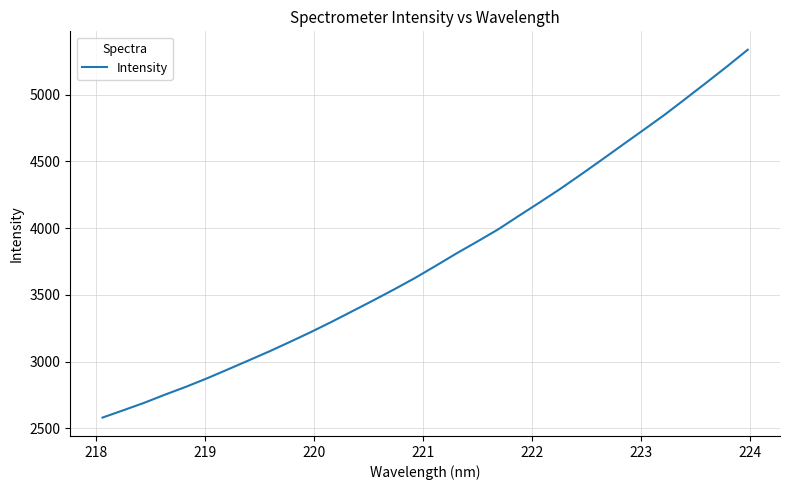

How many lines are shown in the chart?

1